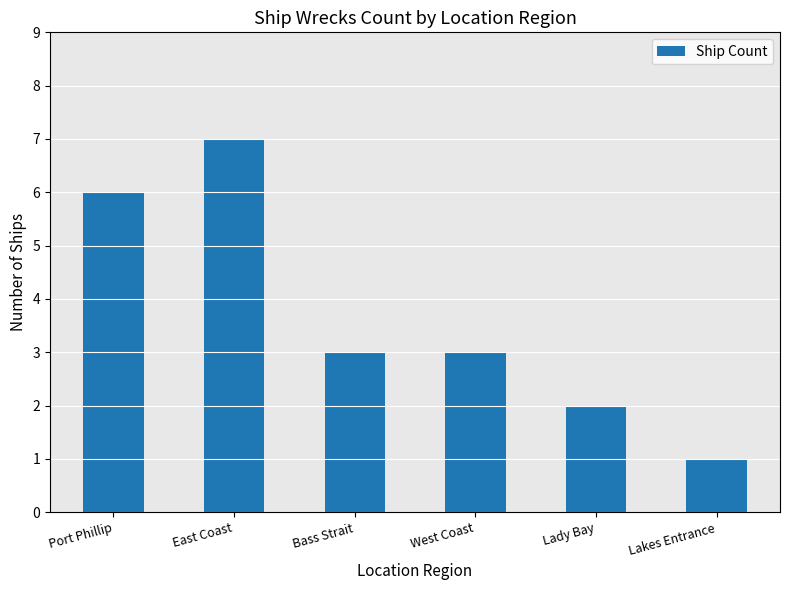

Reading left to right, what are all the values shown in this chart?

Port Phillip=6	East Coast=7	Bass Strait=3	West Coast=3	Lady Bay=2	Lakes Entrance=1